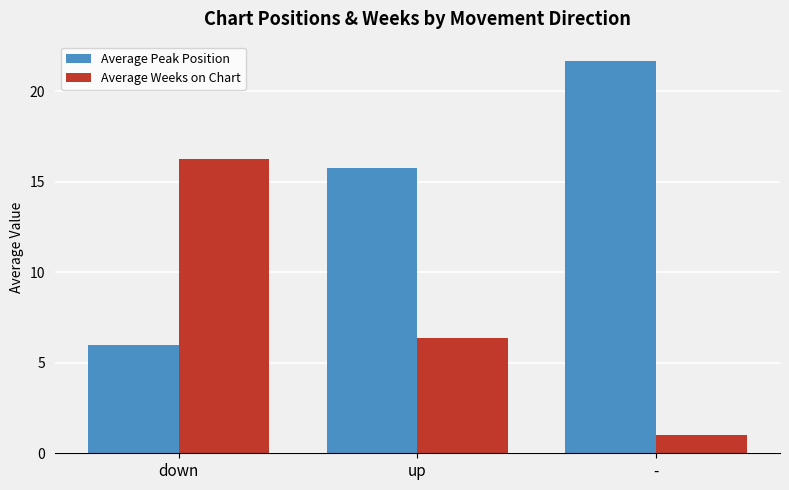

What is the value of the Average Weeks on Chart bar at the 2nd from the left?

6.4